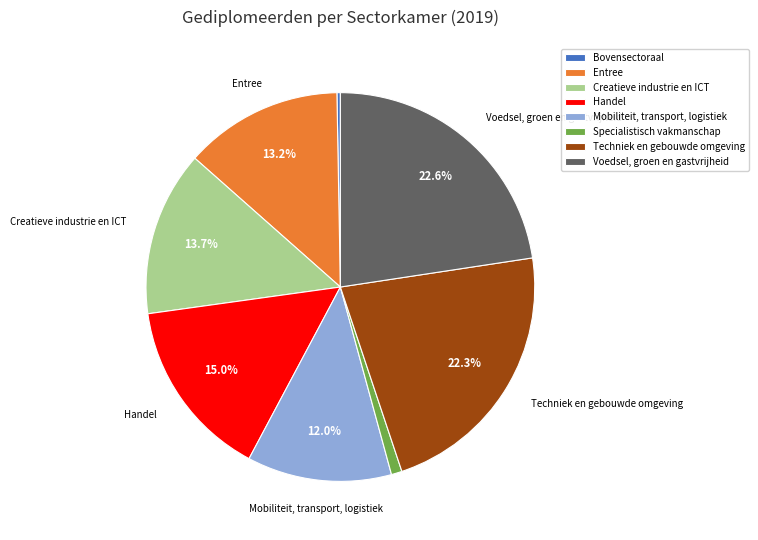

How much of the chart is everything except Voedsel, groen en gastvrijheid?

77.4%